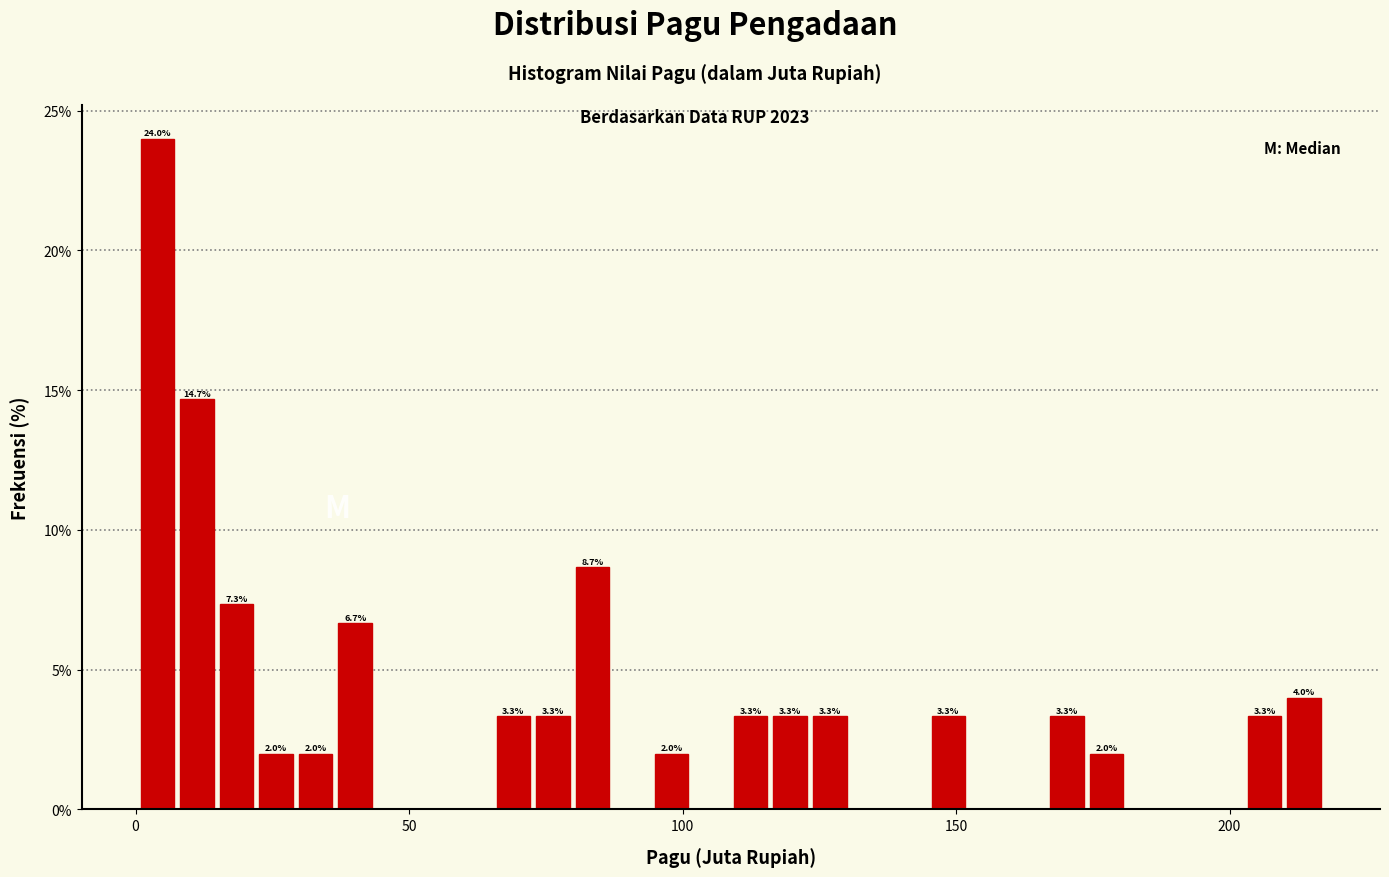

Read against the x-axis, roughly where is the centre of the tallest bar?

5